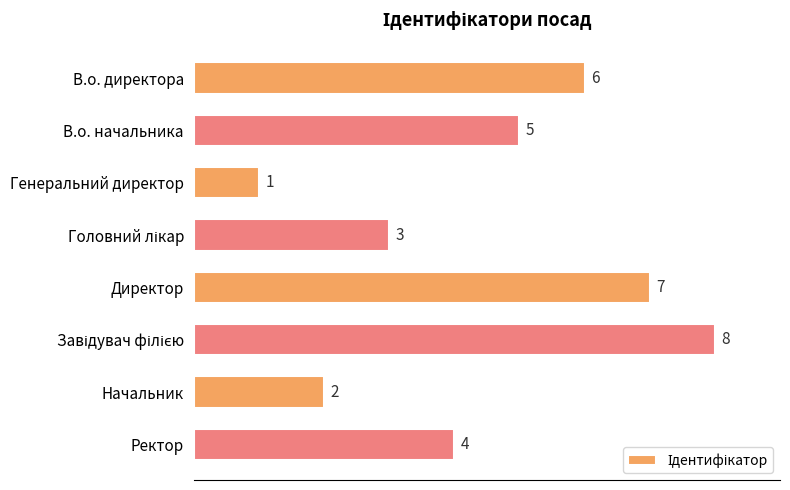

What is the label of the 5th bar from the top?

Директор